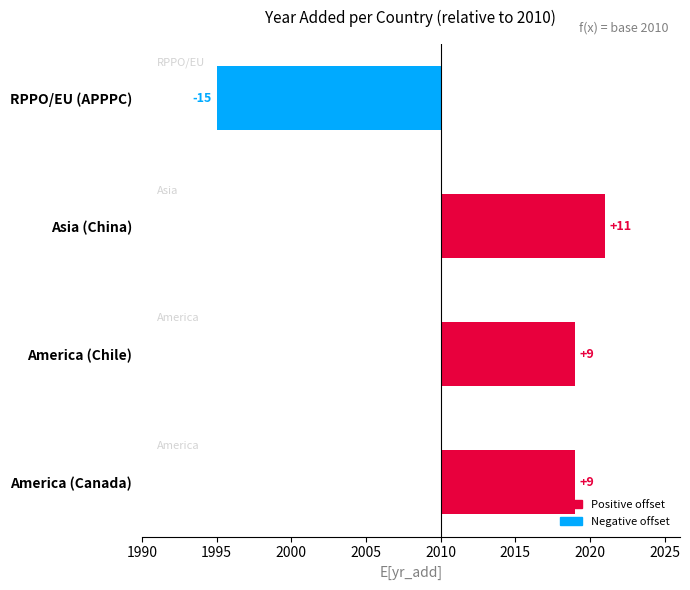

Where does the data first go above 9?

Asia (China)